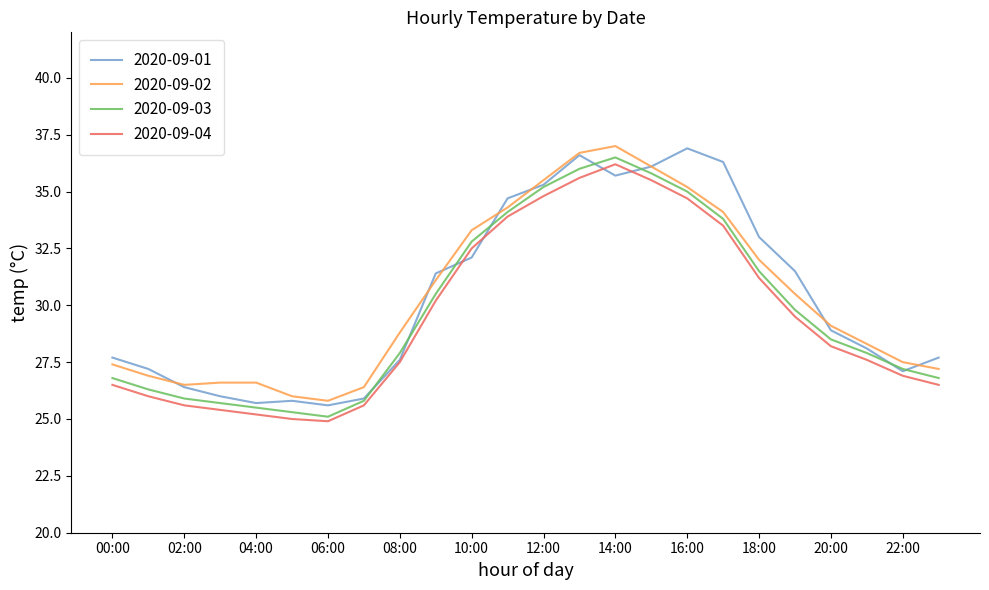

What is the lowest value of the 2020-09-01 series?

25.6